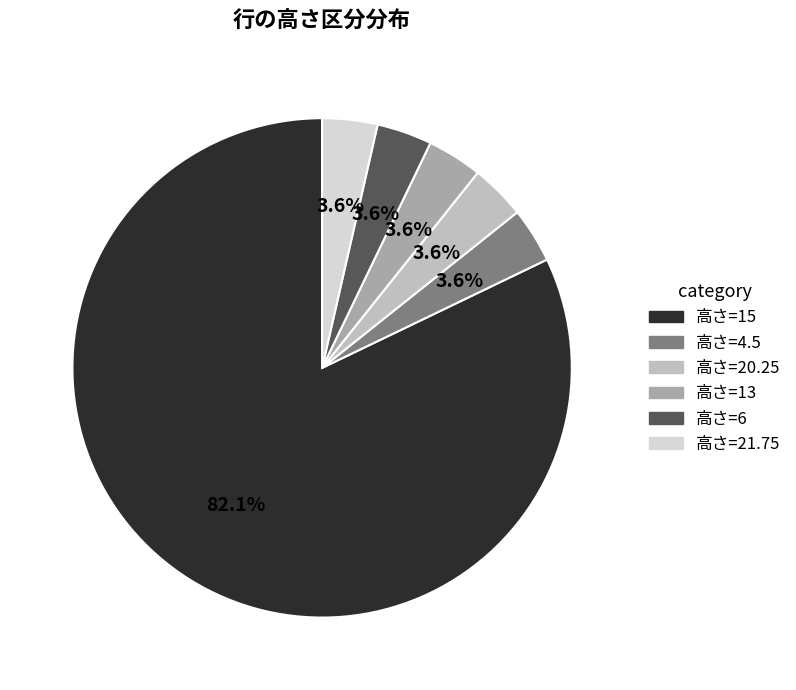

Is there any slice that represents more than half of the pie?

Yes